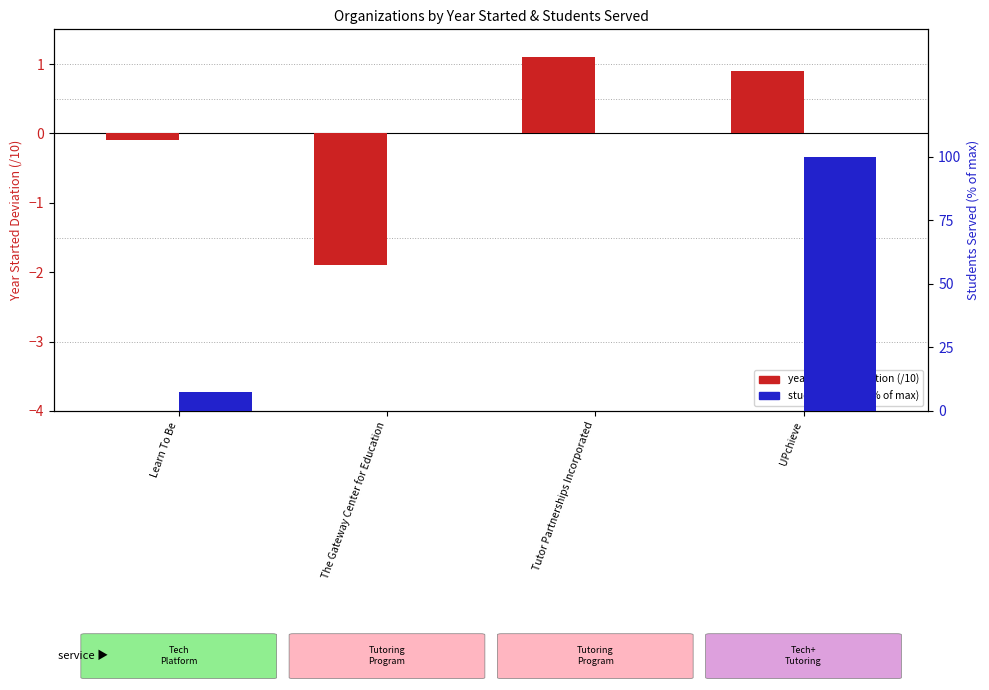

What is the difference between the year started (deviation from mean /10) values at Learn To Be and Tutor Partnerships Incorporated?

1.2